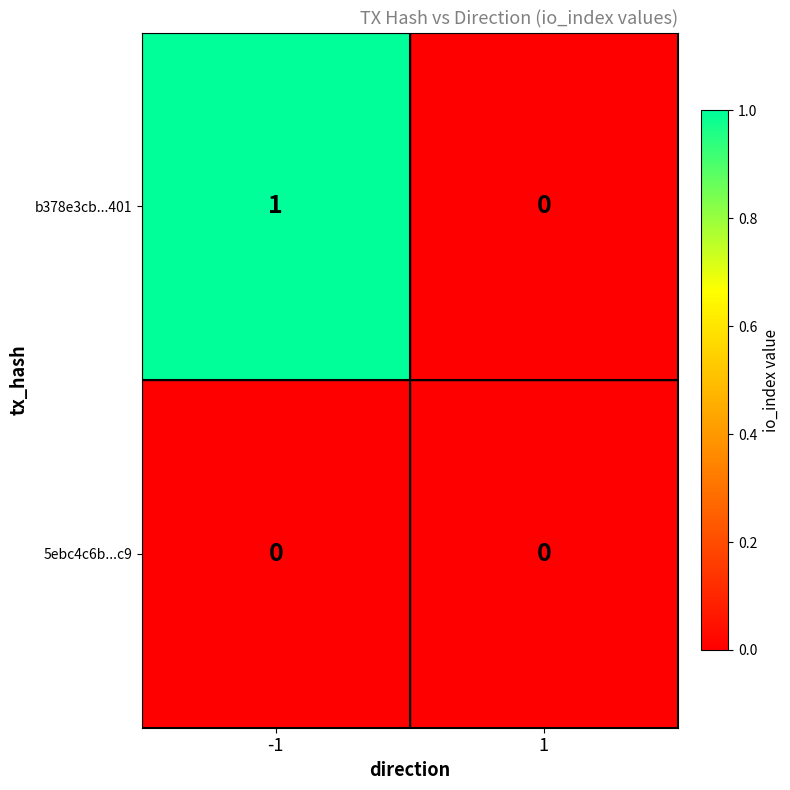

Which series has the largest total across all categories?

b378e3cb...401